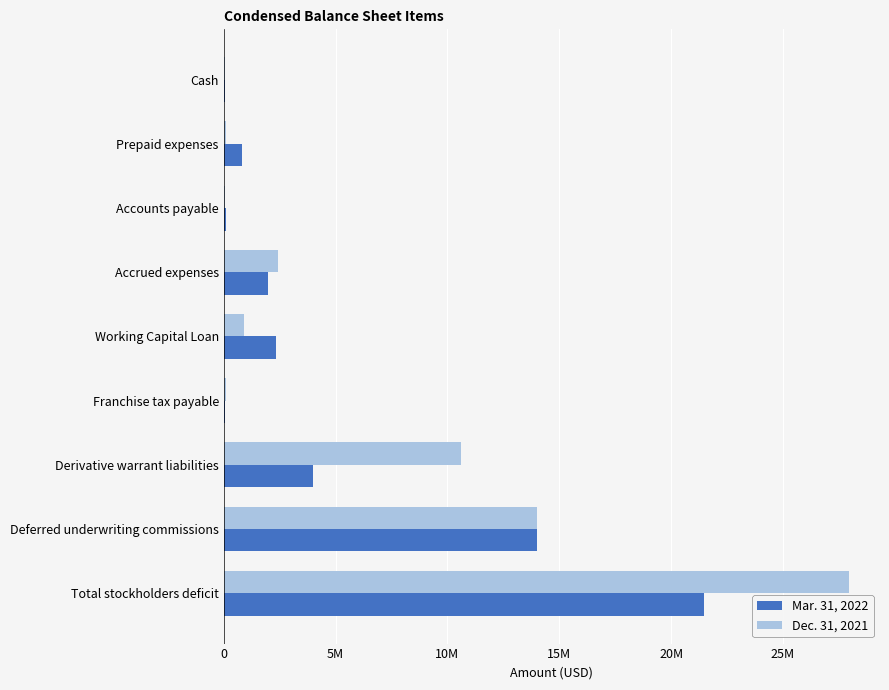

At which category does the chart reach its peak across all series?

Total stockholders deficit